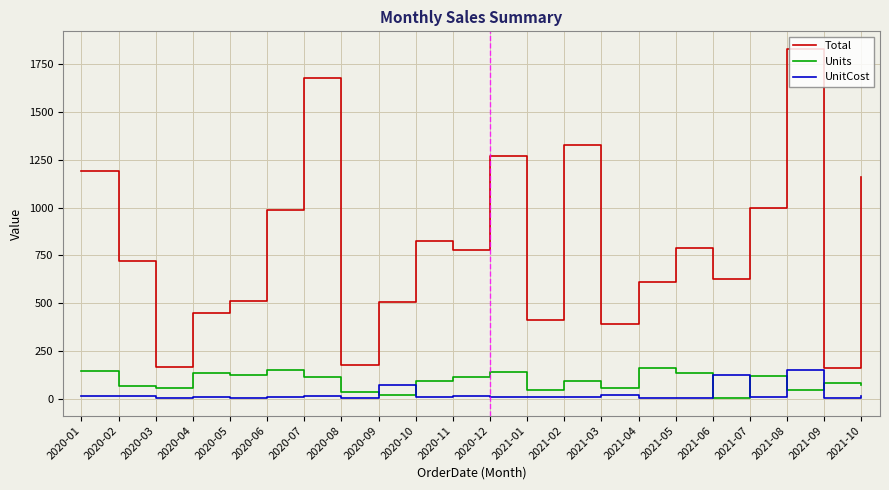

True or false: Total and Units intersect in this chart.

False